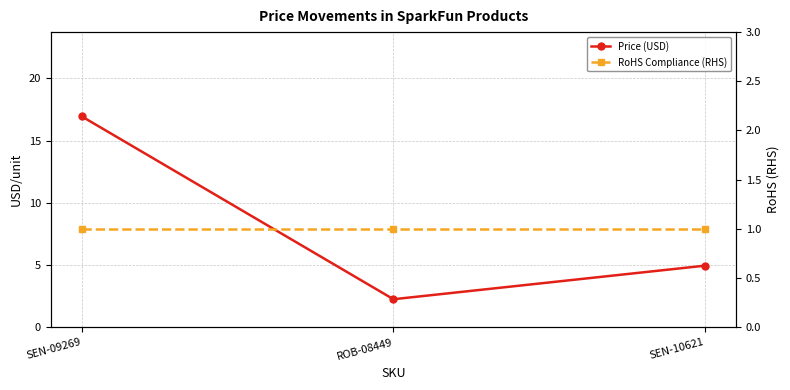

Which series has the widest spread of values?

Price (USD)